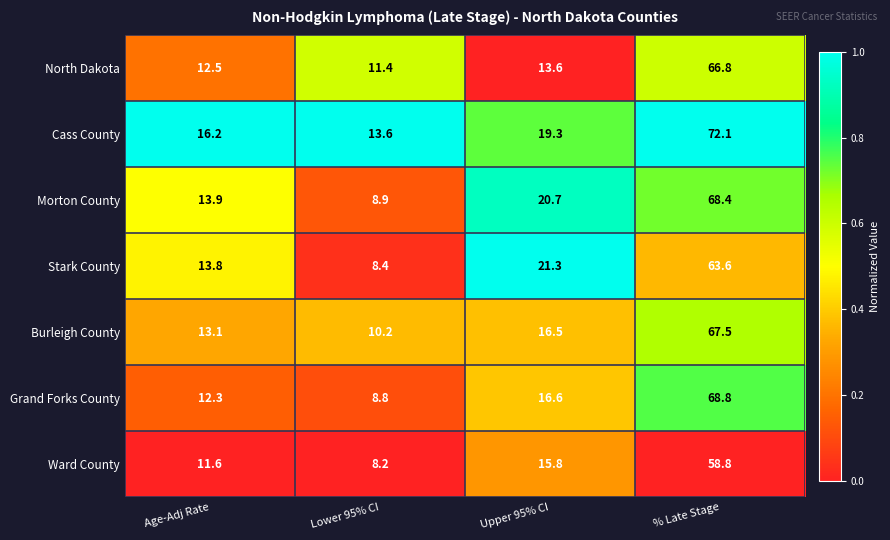

Reading left to right, transcribe all the data shown in this chart.

North Dakota: Age-Adj Rate=12.5	Lower 95% CI=11.4	Upper 95% CI=13.6	% Late Stage=66.8
Cass County: Age-Adj Rate=16.2	Lower 95% CI=13.6	Upper 95% CI=19.3	% Late Stage=72.1
Morton County: Age-Adj Rate=13.9	Lower 95% CI=8.9	Upper 95% CI=20.7	% Late Stage=68.4
Stark County: Age-Adj Rate=13.8	Lower 95% CI=8.4	Upper 95% CI=21.3	% Late Stage=63.6
Burleigh County: Age-Adj Rate=13.1	Lower 95% CI=10.2	Upper 95% CI=16.5	% Late Stage=67.5
Grand Forks County: Age-Adj Rate=12.3	Lower 95% CI=8.8	Upper 95% CI=16.6	% Late Stage=68.8
Ward County: Age-Adj Rate=11.6	Lower 95% CI=8.2	Upper 95% CI=15.8	% Late Stage=58.8